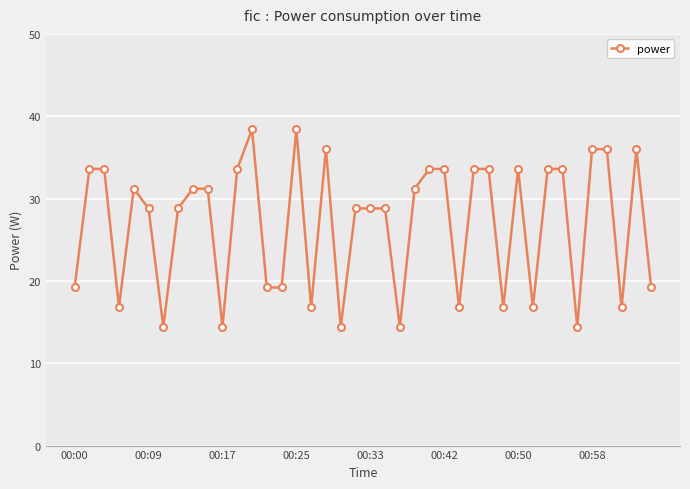

What is the value of the 39th point from the left?

36.0